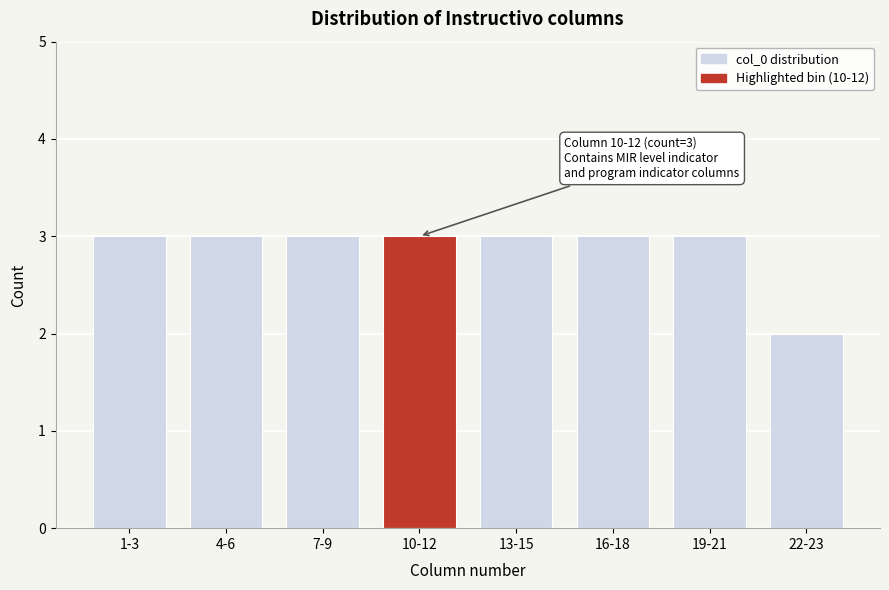

Reading right to left, what are all the values shown in this chart?

22-23=2	19-21=3	16-18=3	13-15=3	10-12=3	7-9=3	4-6=3	1-3=3